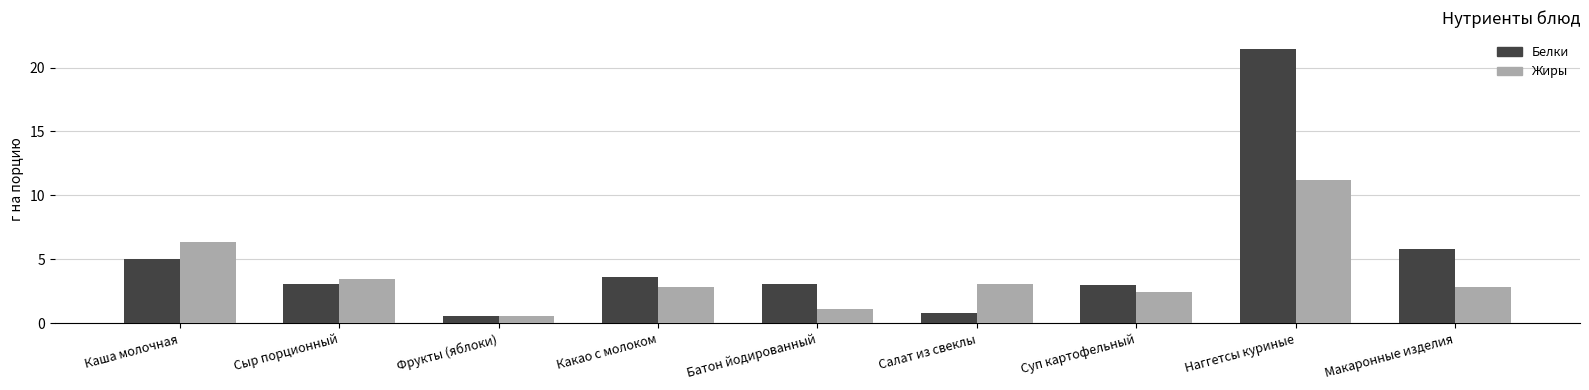

Where is Белки nearest to the value 11?

Макаронные изделия